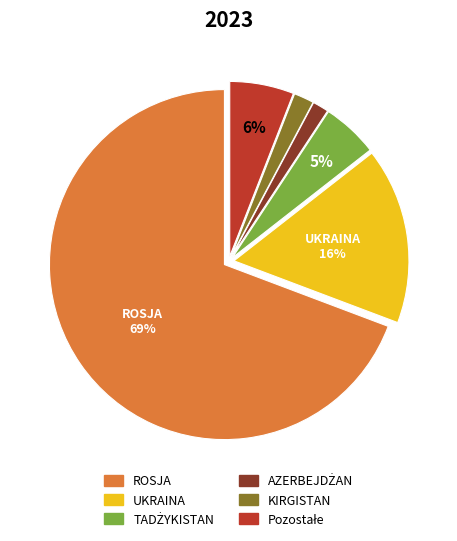

Which slice is the largest?

ROSJA